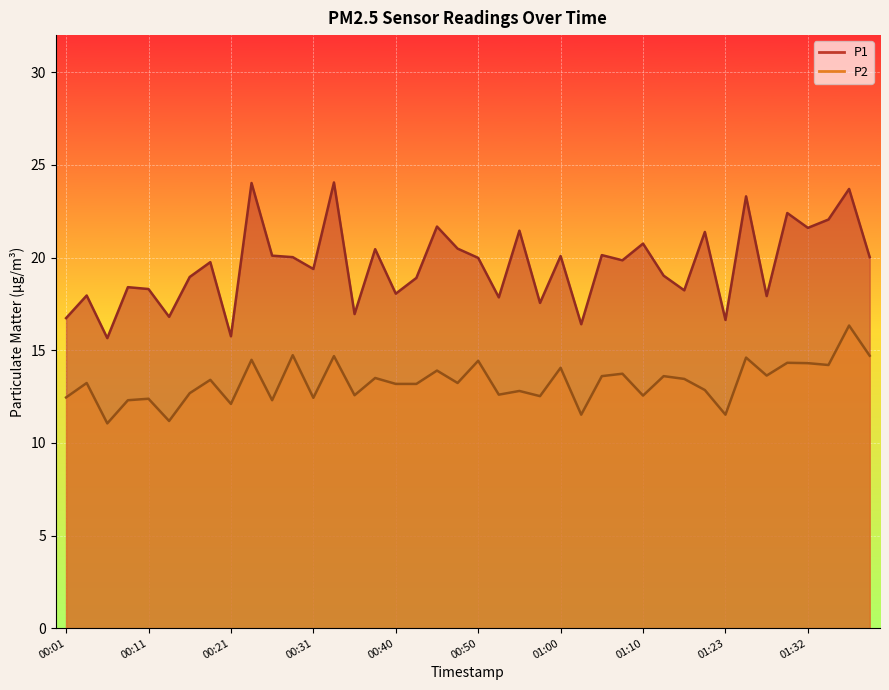

At which label does P2 reach its minimum?

00:06